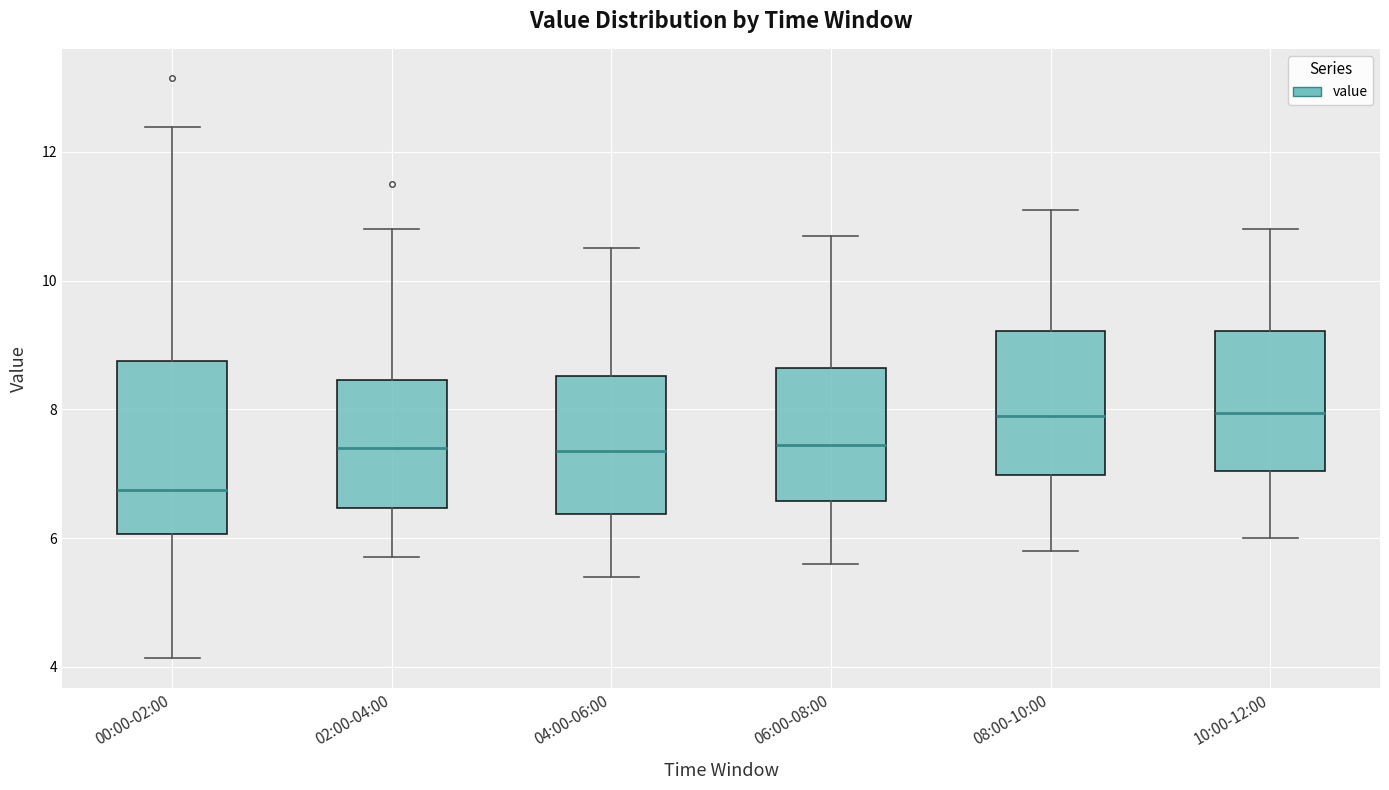

Reading left to right, read every box against the y-axis: the position of its median line, the range the box covers, and the ends of its whiskers. The values are not printed on the chart, so give them approximately, as read against the axis.

00:00-02:00: median 6.8, box 6.0 to 8.8, whiskers 4.2 to 12.4
02:00-04:00: median 7.4, box 6.4 to 8.4, whiskers 5.8 to 10.8
04:00-06:00: median 7.4, box 6.4 to 8.6, whiskers 5.4 to 10.6
06:00-08:00: median 7.4, box 6.6 to 8.6, whiskers 5.6 to 10.8
08:00-10:00: median 8.0, box 7.0 to 9.2, whiskers 5.8 to 11.2
10:00-12:00: median 8.0, box 7.0 to 9.2, whiskers 6.0 to 10.8